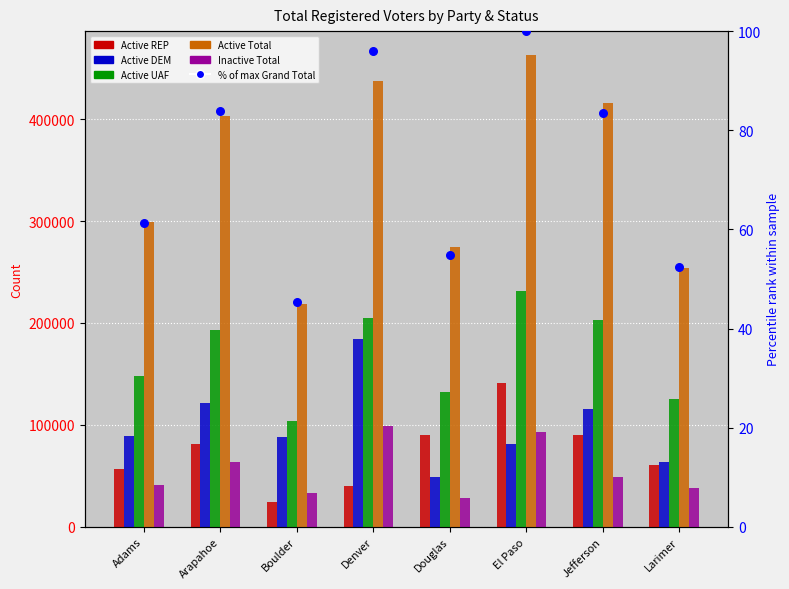

Which series has the widest spread of Y values?

Active Total